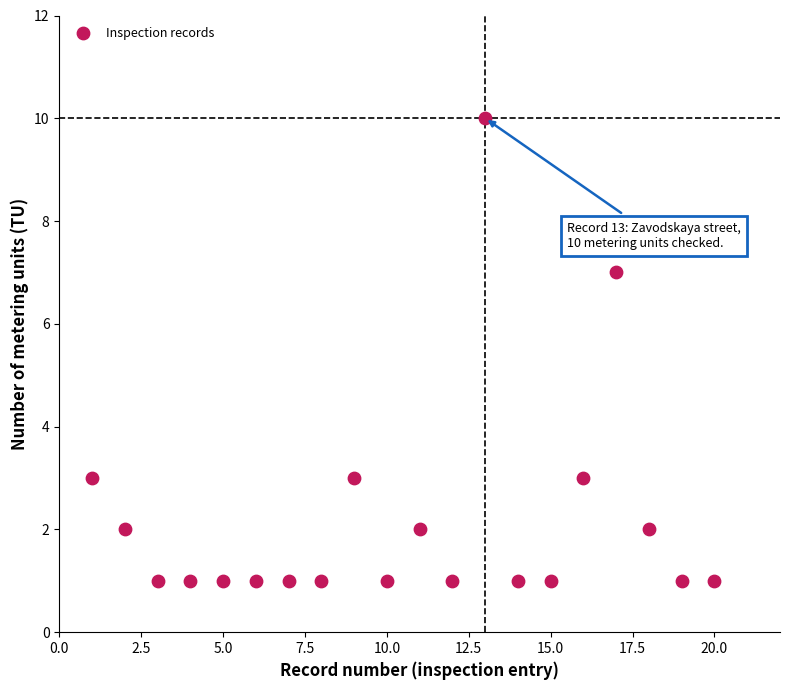

What is the range of Y values (max minus min)?

9